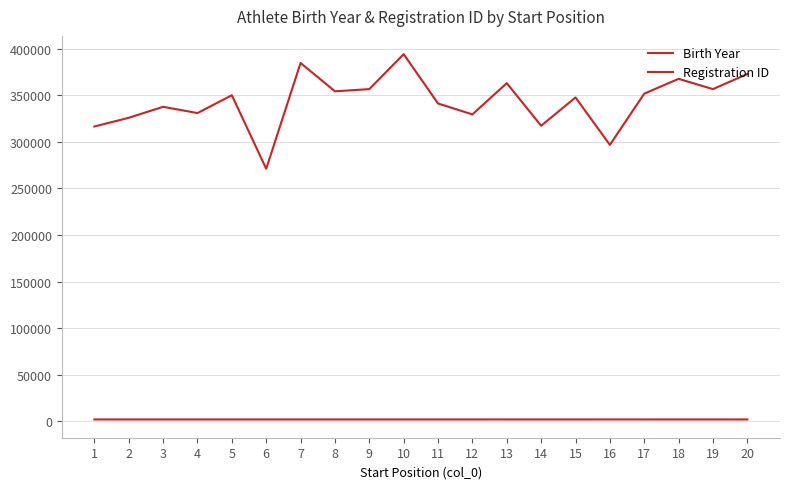

True or false: Registration ID and Birth Year intersect in this chart.

False